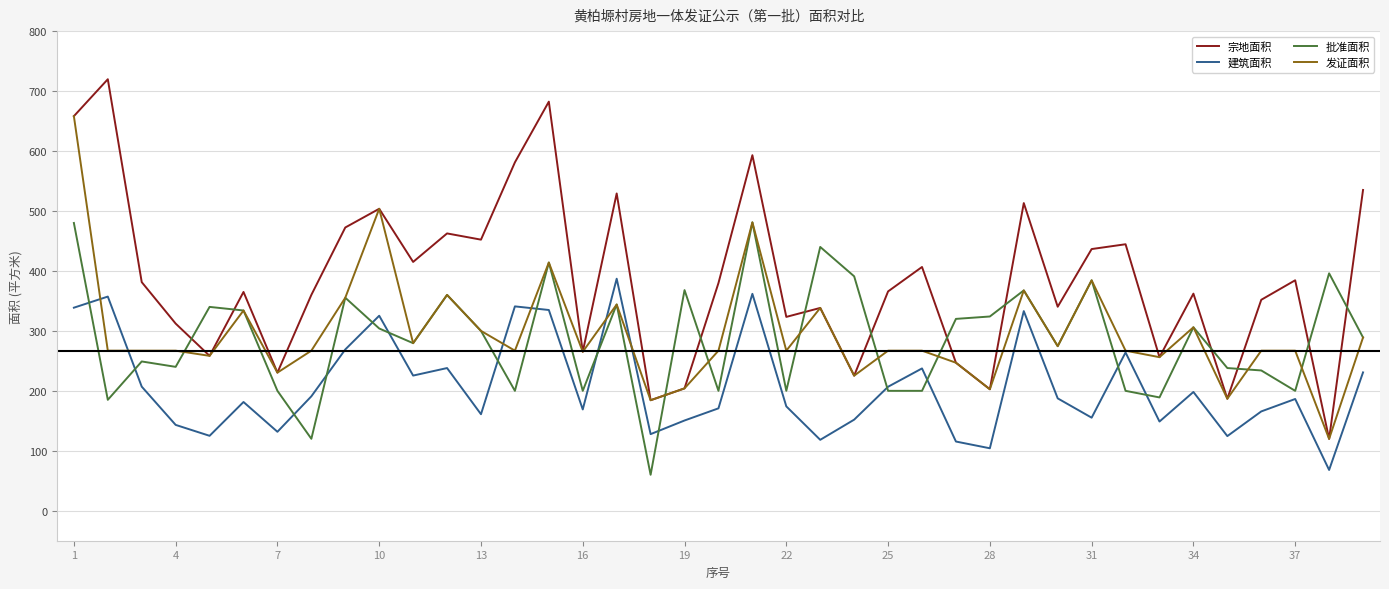

At how many categories does at least one series exceed 623?

3